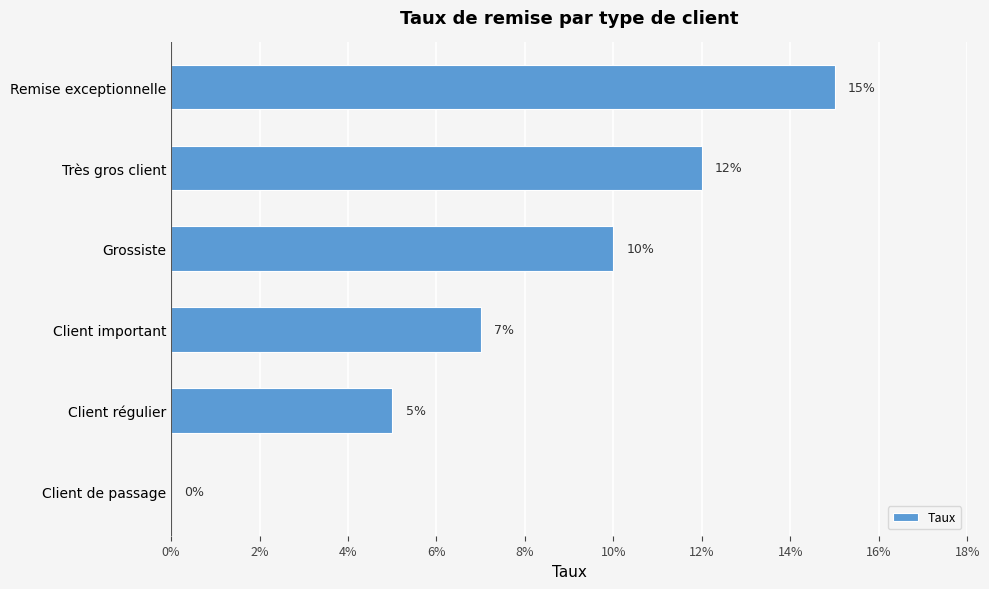

How many series are shown in this chart?

1